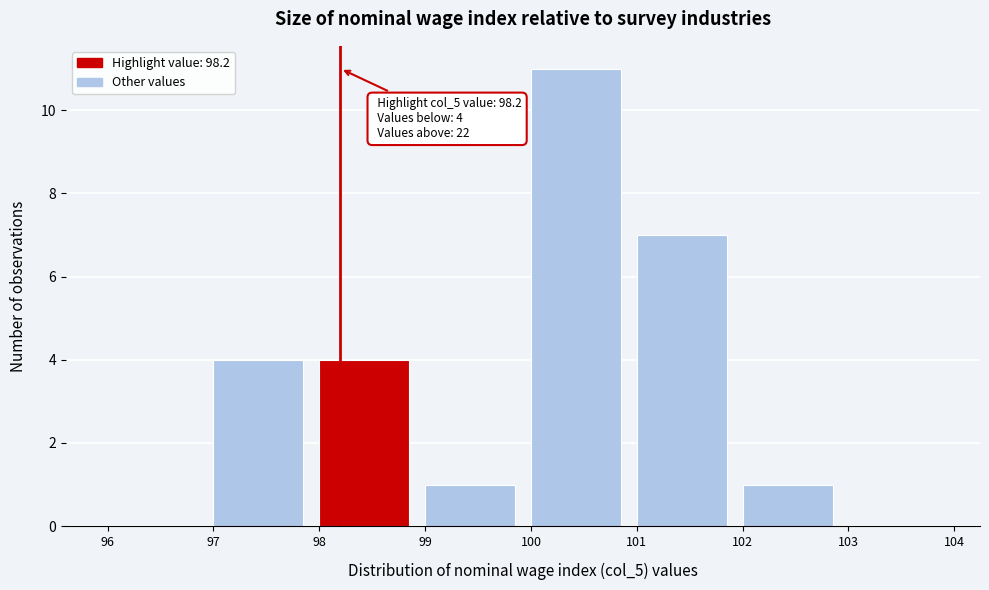

Which range on the x-axis has the tallest bar?

100 to 101